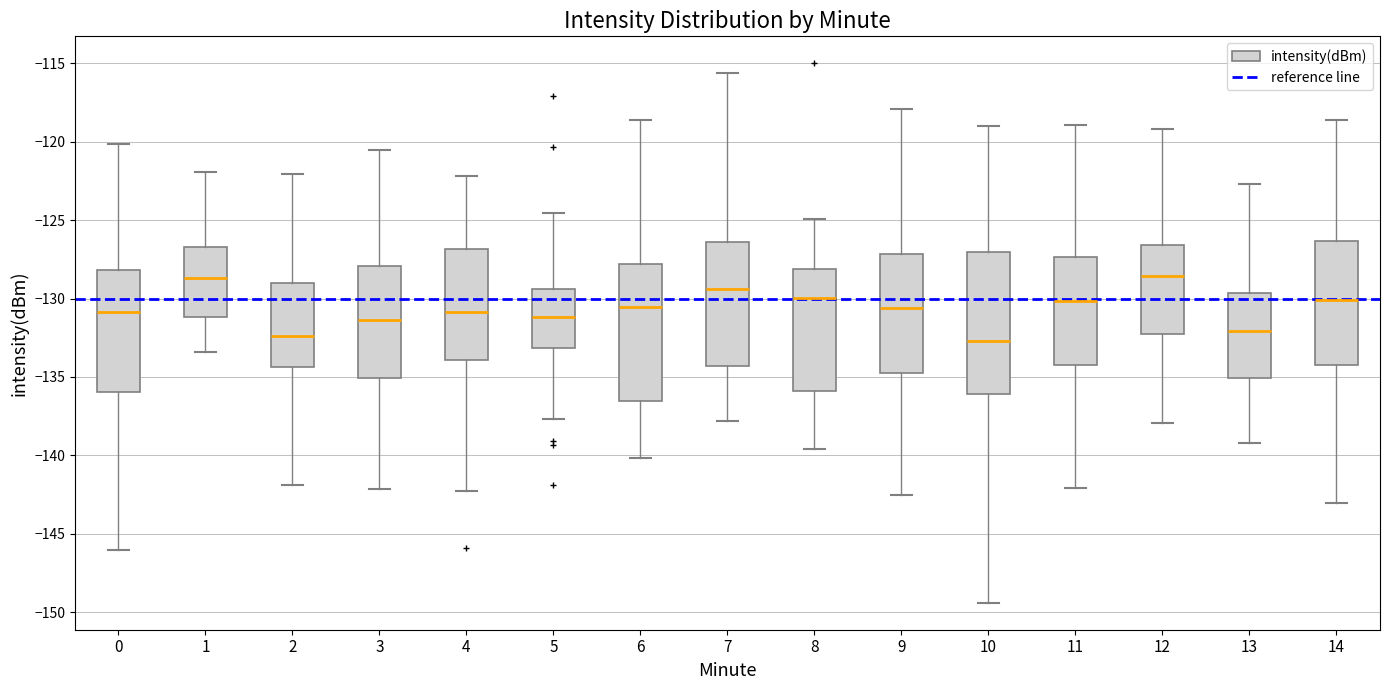

Reading left to right, transcribe this box plot: for each box, give where its median line is, the range the box spans, and where its two whiskers end, as read against the y-axis. The values are not printed on the chart, so give them approximately, as read against the axis.

0: median -131.0, box -136.0 to -128.0, whiskers -146.0 to -120.0
1: median -128.5, box -131.0 to -126.5, whiskers -133.5 to -122.0
2: median -132.5, box -134.5 to -129.0, whiskers -142.0 to -122.0
3: median -131.5, box -135.0 to -128.0, whiskers -142.0 to -120.5
4: median -131.0, box -134.0 to -127.0, whiskers -142.5 to -122.0
5: median -131.0, box -133.0 to -129.5, whiskers -137.5 to -124.5
6: median -130.5, box -136.5 to -128.0, whiskers -140.0 to -118.5
7: median -129.5, box -134.5 to -126.5, whiskers -138.0 to -115.5
8: median -130.0, box -136.0 to -128.0, whiskers -139.5 to -125.0
9: median -130.5, box -135.0 to -127.0, whiskers -142.5 to -118.0
10: median -132.5, box -136.0 to -127.0, whiskers -149.5 to -119.0
11: median -130.0, box -134.0 to -127.5, whiskers -142.0 to -119.0
12: median -128.5, box -132.0 to -126.5, whiskers -138.0 to -119.0
13: median -132.0, box -135.0 to -129.5, whiskers -139.0 to -122.5
14: median -130.0, box -134.0 to -126.5, whiskers -143.0 to -118.5